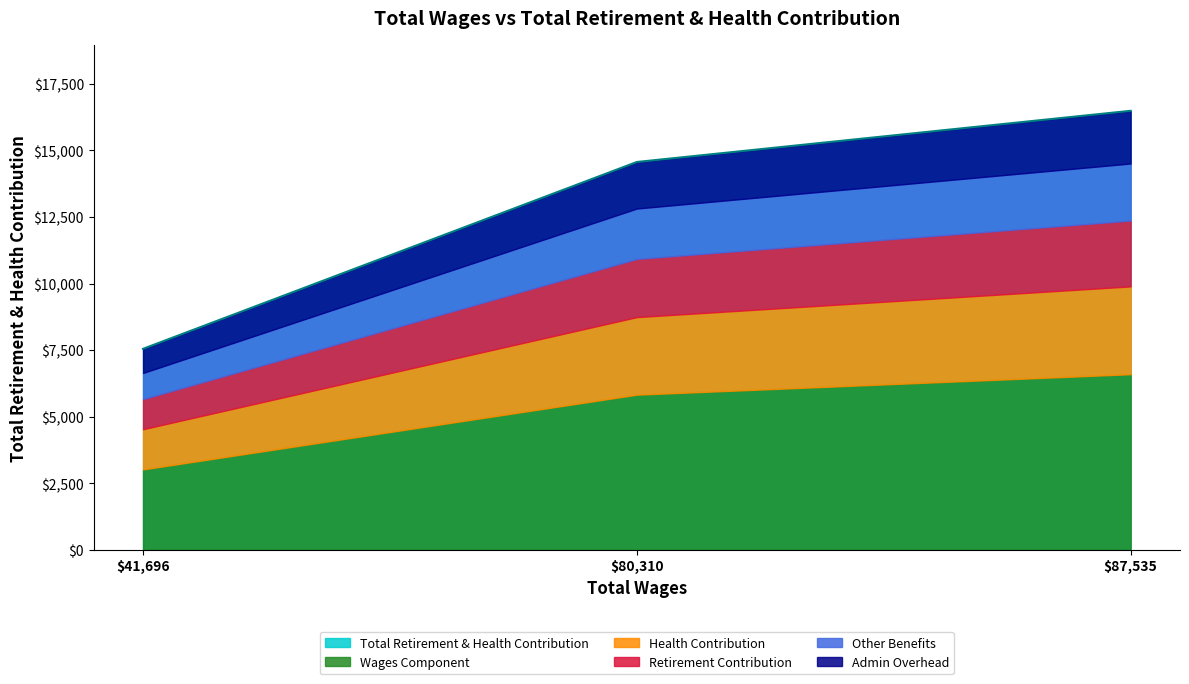

Reading right to left, transcribe all the data shown in this chart.

41696.0=7549	80310.0=14568	87535.0=16491